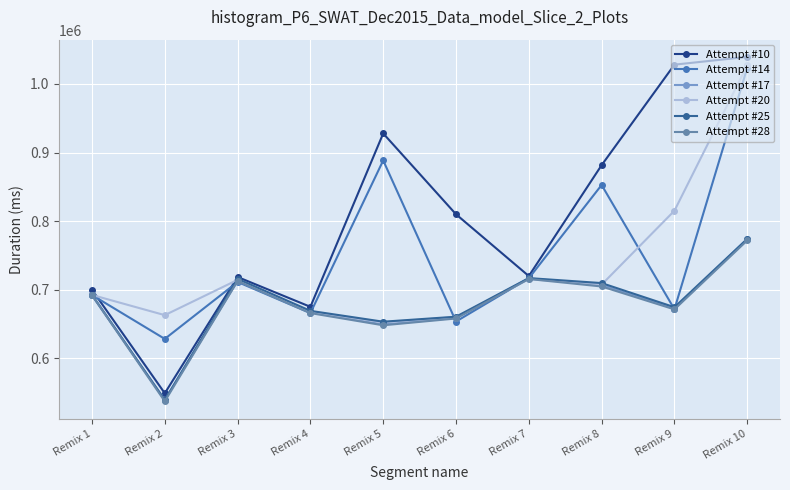

What is the value of the Attempt #10 point at the 9th from the left?

1028068